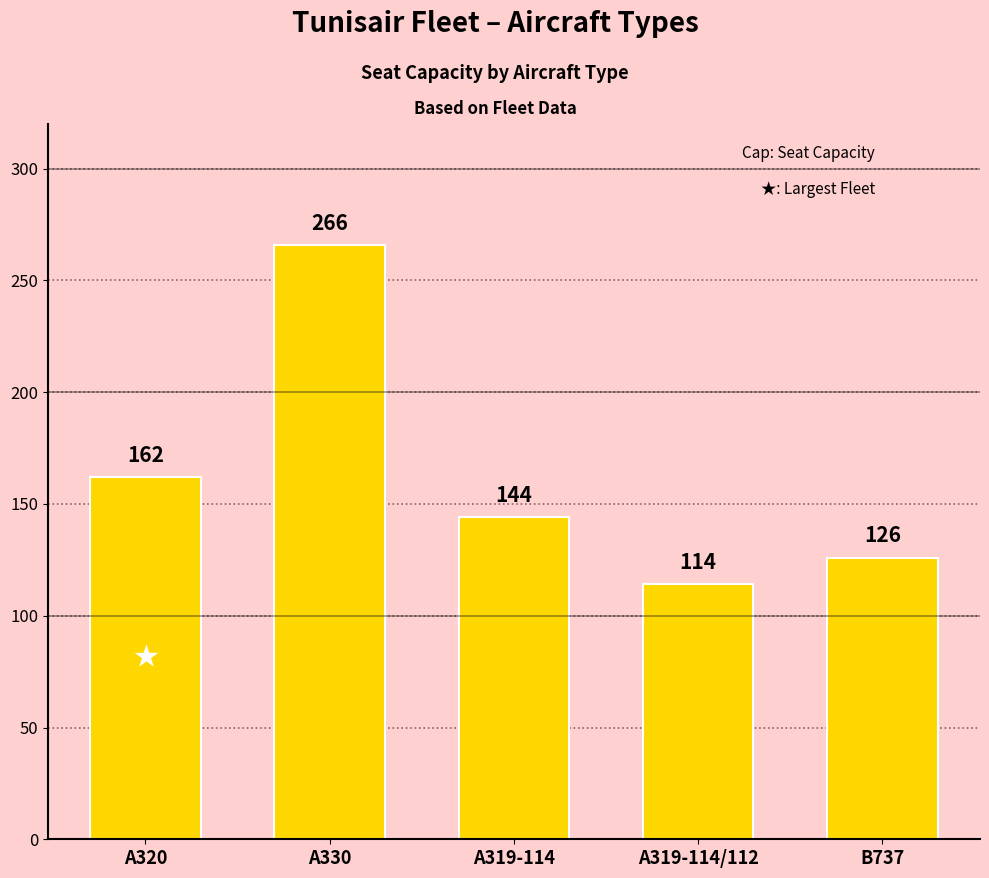

Which label corresponds to the smallest value in the chart?

A319-114/112